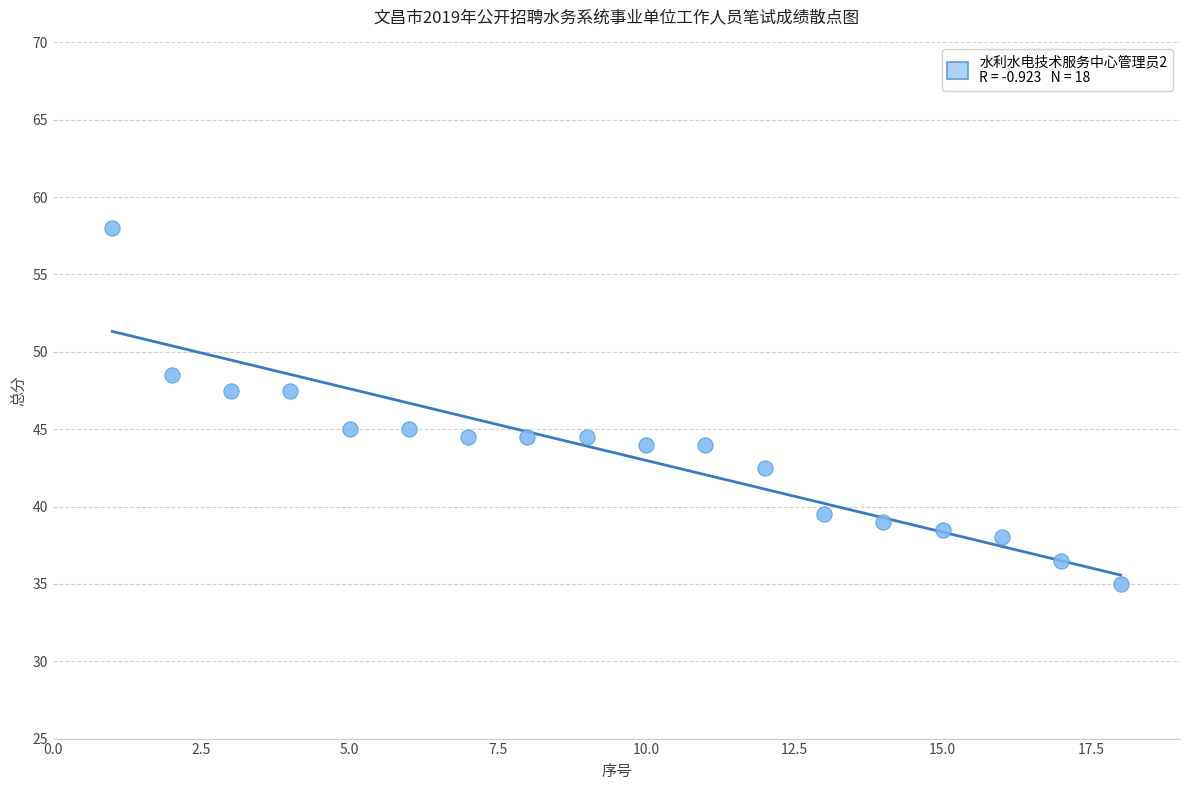

What is the range of Y values (max minus min)?

23.0